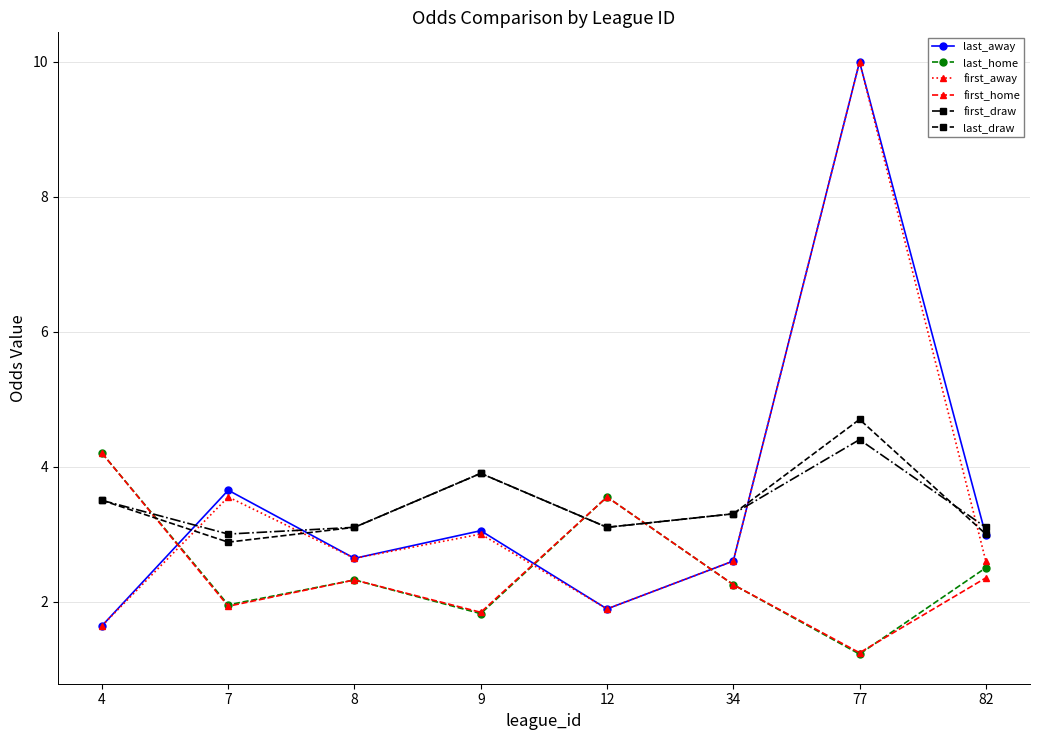

In first_draw, how many points are higher than both neighbors (excluding endpoints)?

2